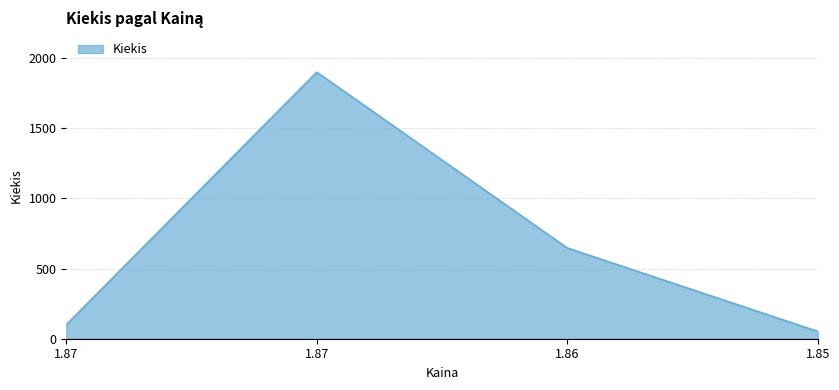

What is the difference between the second highest and minimum values?

595